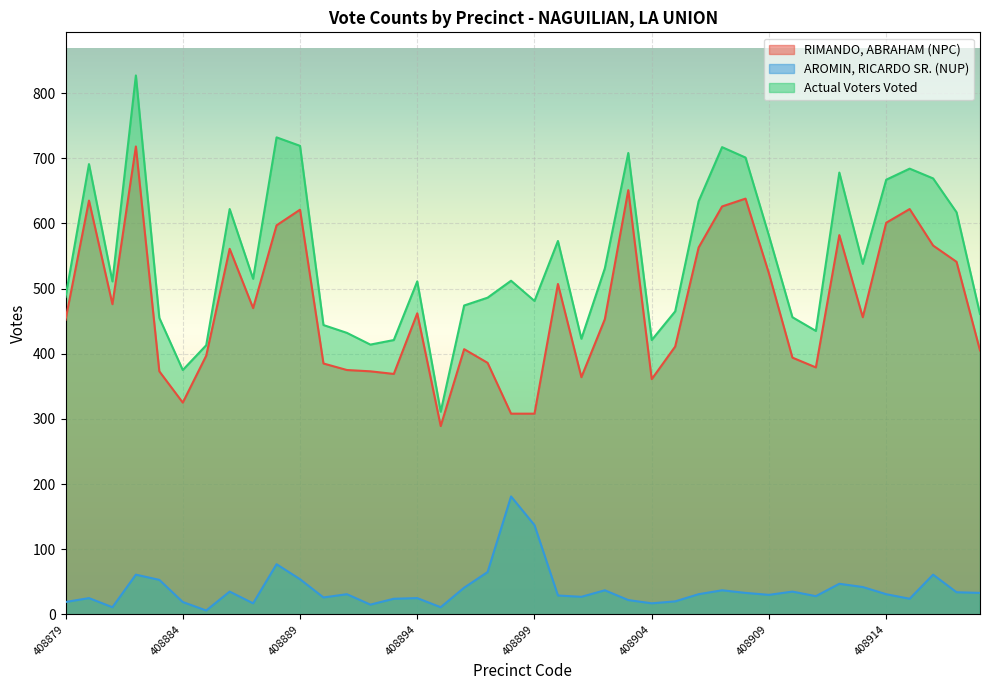

At which category does AROMIN, RICARDO SR. (NUP) reach its first local peak?

408880